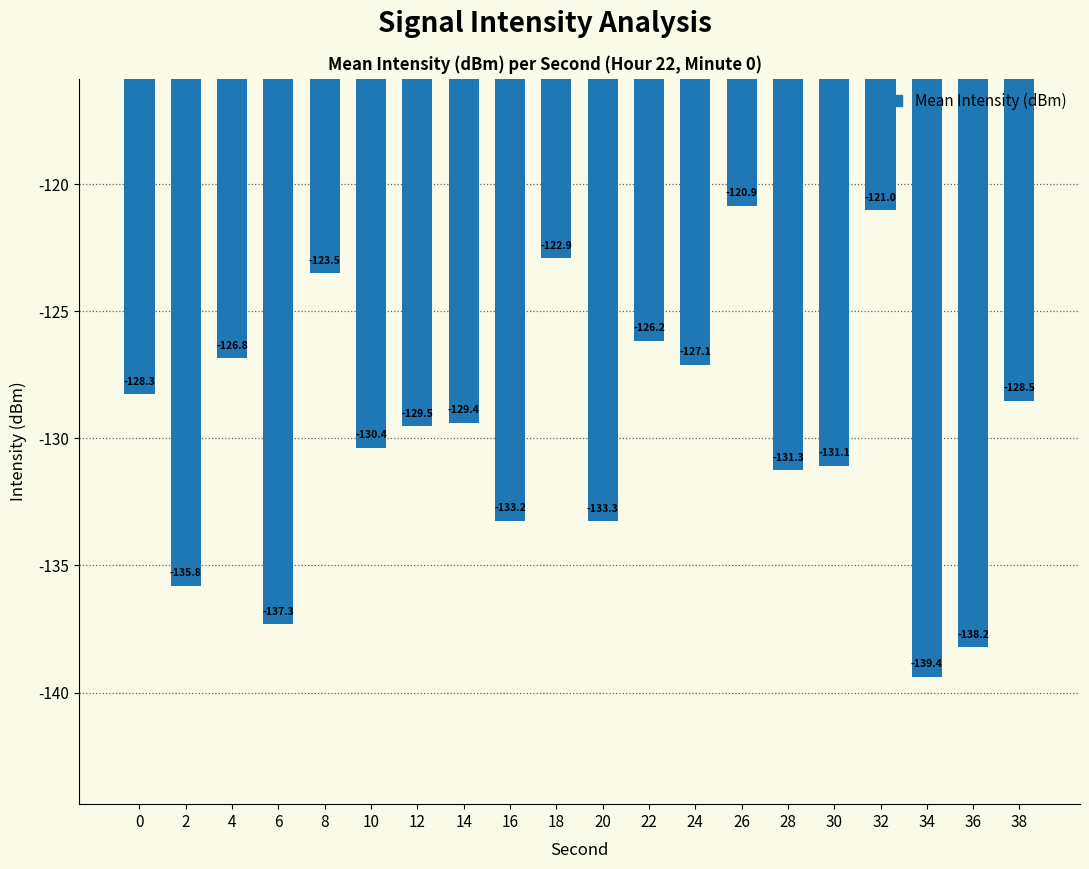

Between 38 and 32, which is larger?

32